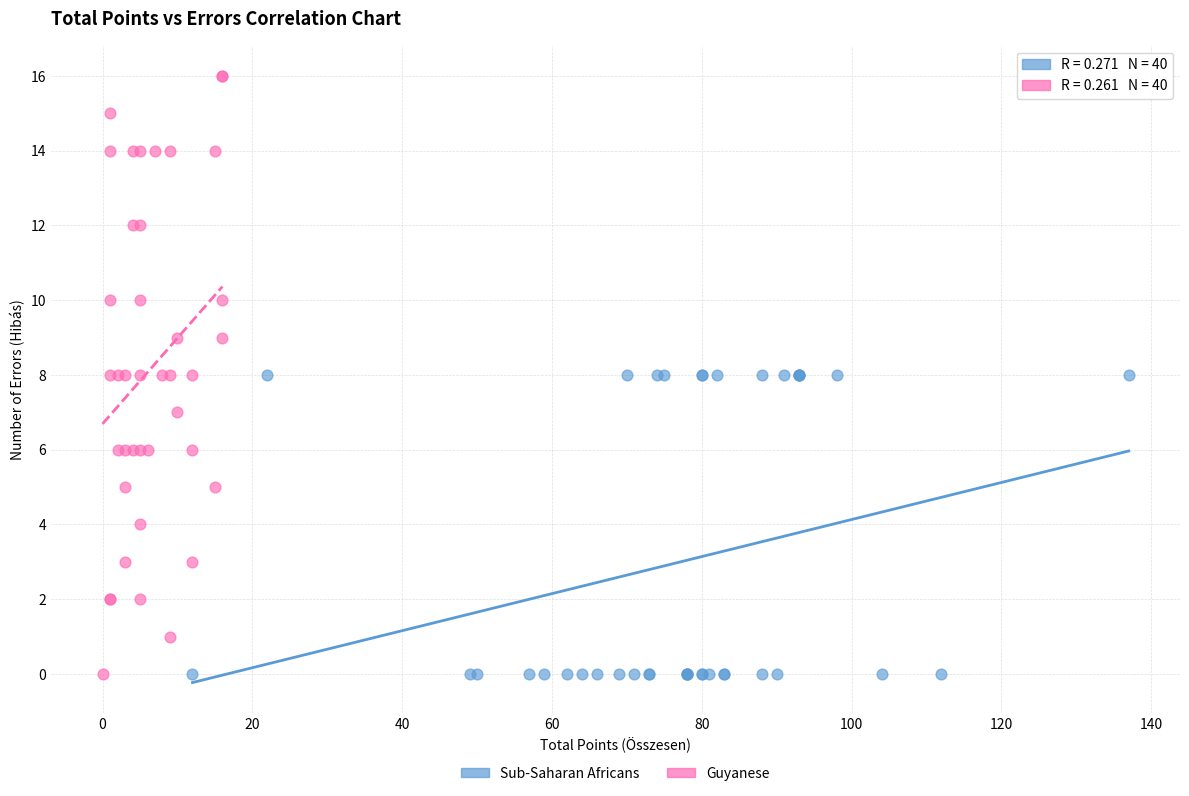

Which series has the largest Y range (max minus min)?

Guyanese